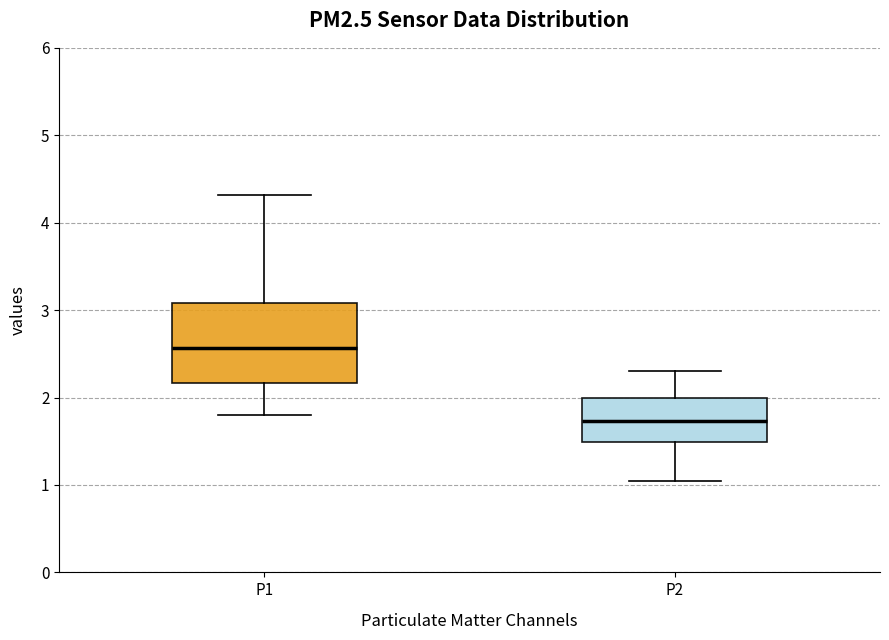

Reading left to right, transcribe this box plot: for each box, give where its median line is, the range the box spans, and where its two whiskers end, as read against the y-axis. The values are not printed on the chart, so give them approximately, as read against the axis.

P1: median 2.6, box 2.2 to 3.1, whiskers 1.8 to 4.3
P2: median 1.7, box 1.5 to 2.0, whiskers 1.1 to 2.3